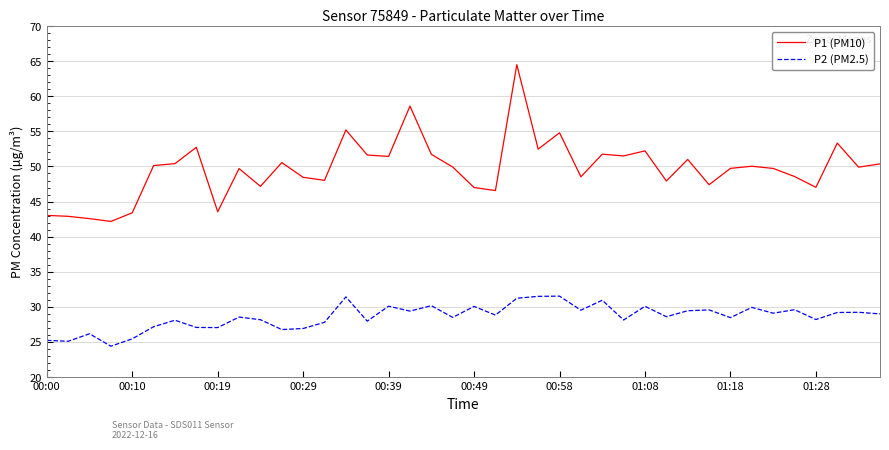

What is the minimum value for P2 (PM2.5)?

24.4